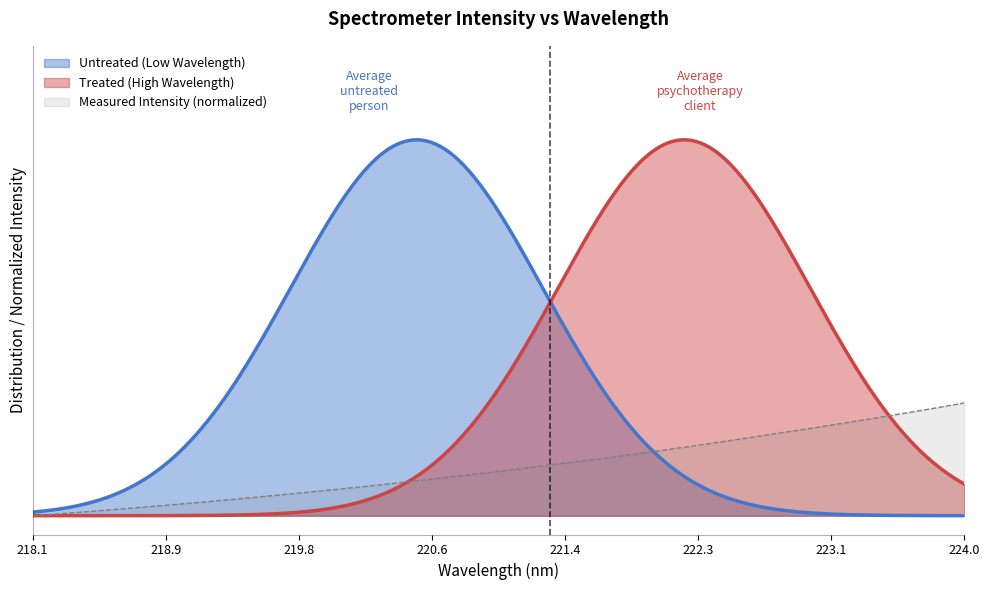

List the labels in order of value, largest first.

223.9802, 223.7895, 223.5987, 223.408, 223.2172, 223.0264, 222.8355, 222.6447, 222.4538, 222.263, 222.0721, 221.8812, 221.6902, 221.4993, 221.3083, 221.1174, 220.9264, 220.7354, 220.5444, 220.3533, 220.1623, 219.9712, 219.7801, 219.589, 219.3979, 219.2067, 219.0156, 218.8244, 218.6332, 218.442, 218.2508, 218.0596